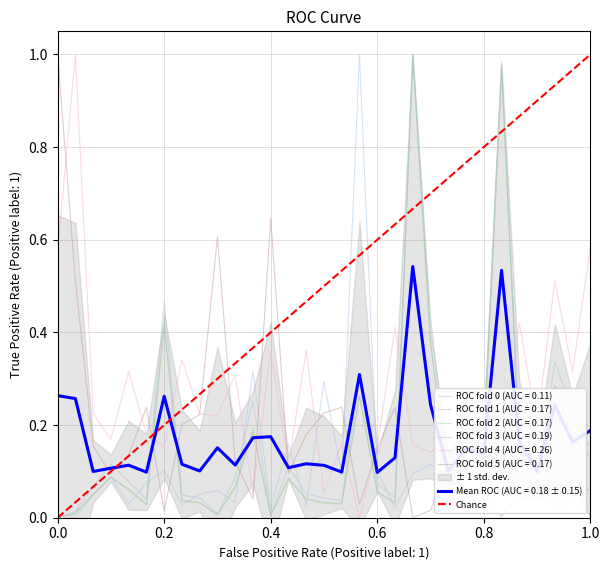

What is the sum of the values at 1.0 and 0.0?

1